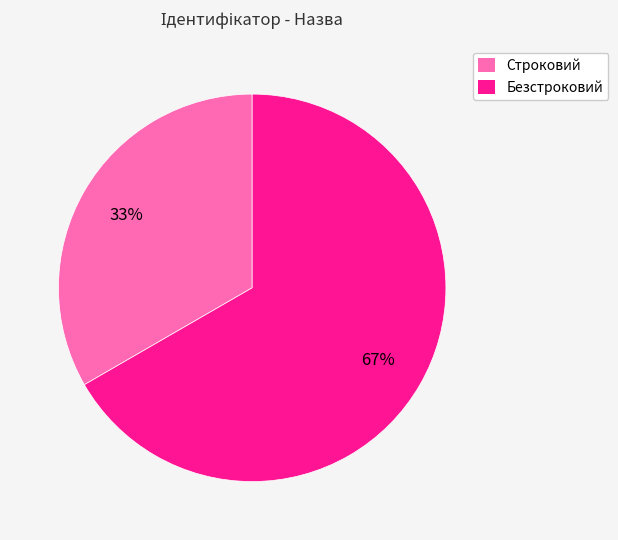

To the nearest percent, what percentage of the pie is Безстроковий?

67%